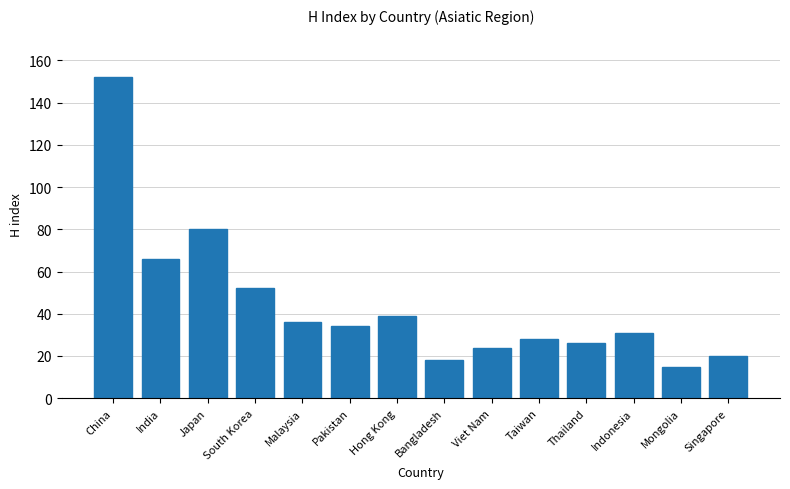

How many data points are less than 34?

7